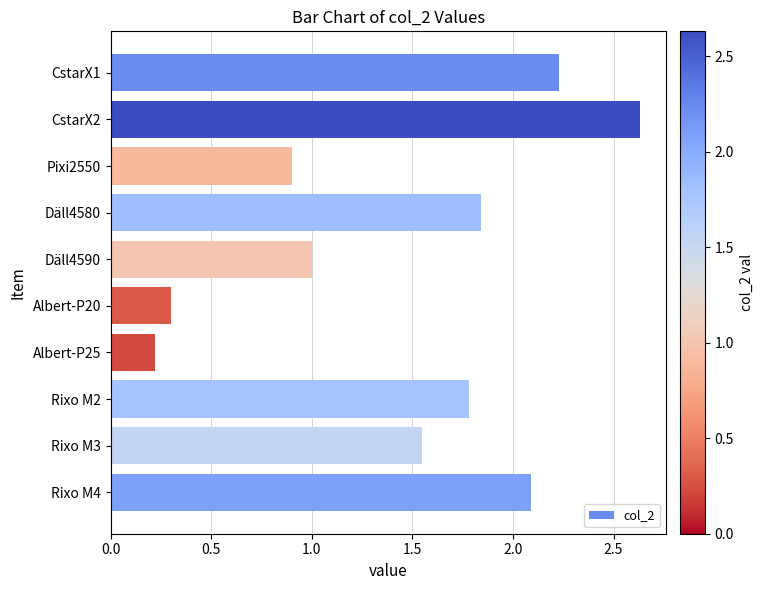

What is the label of the 9th bar from the top?

Rixo M3